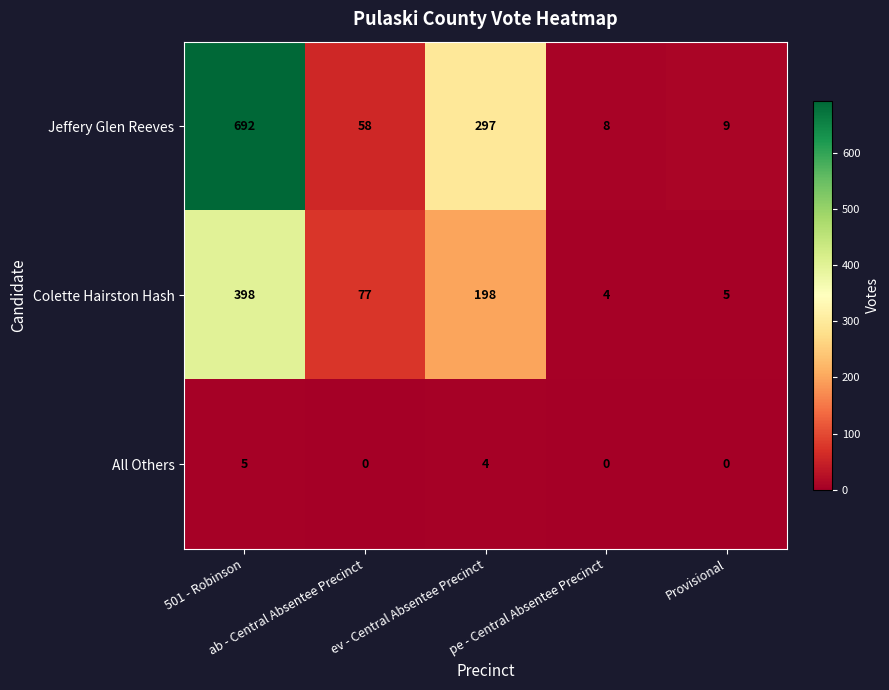

How many All Others values are between 0 and 4?

4